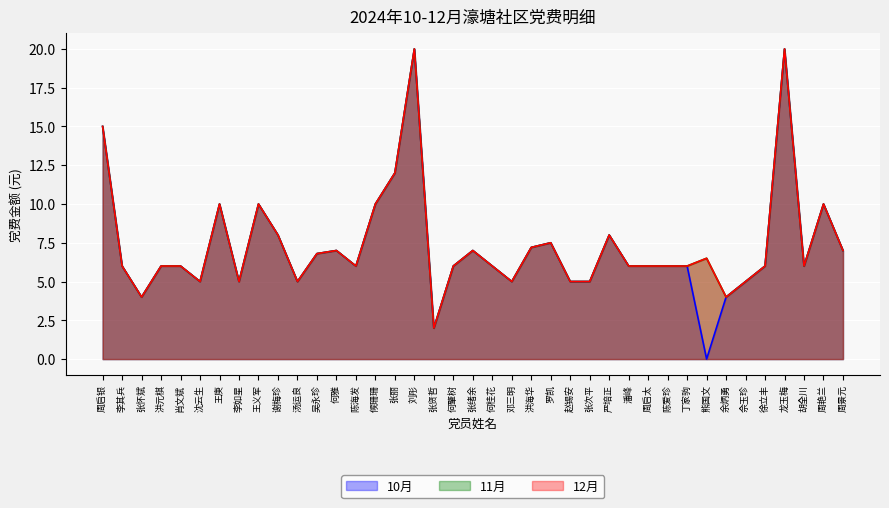

What is the total value across all series at 王义军?

30.0